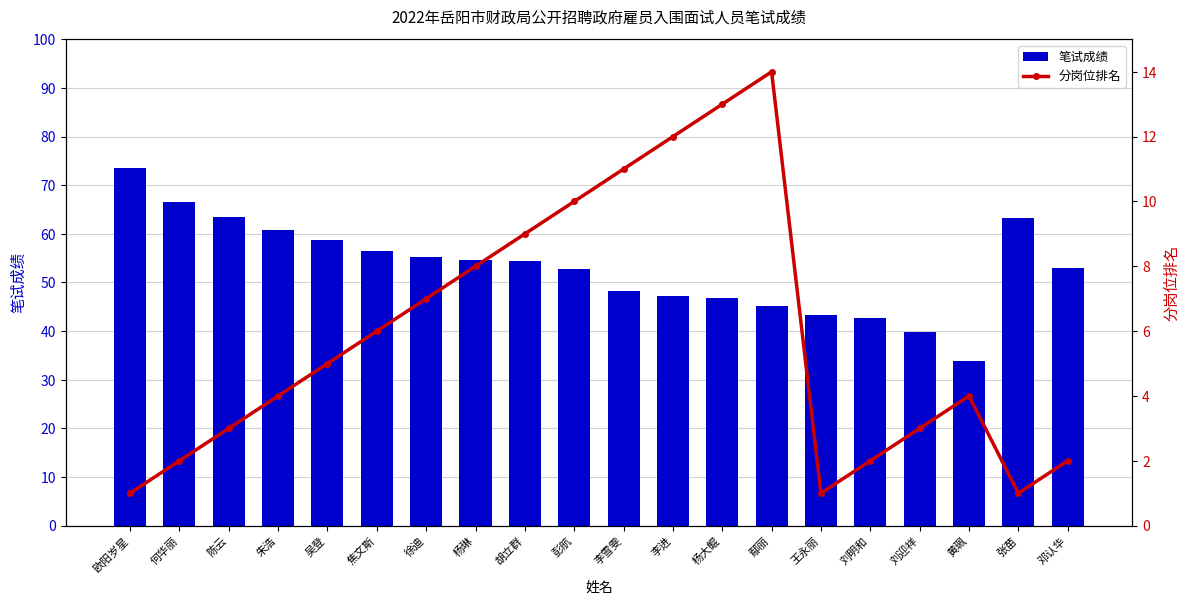

The value of 分岗位排名 at 焦文斯 is 7.9. True or false?

False